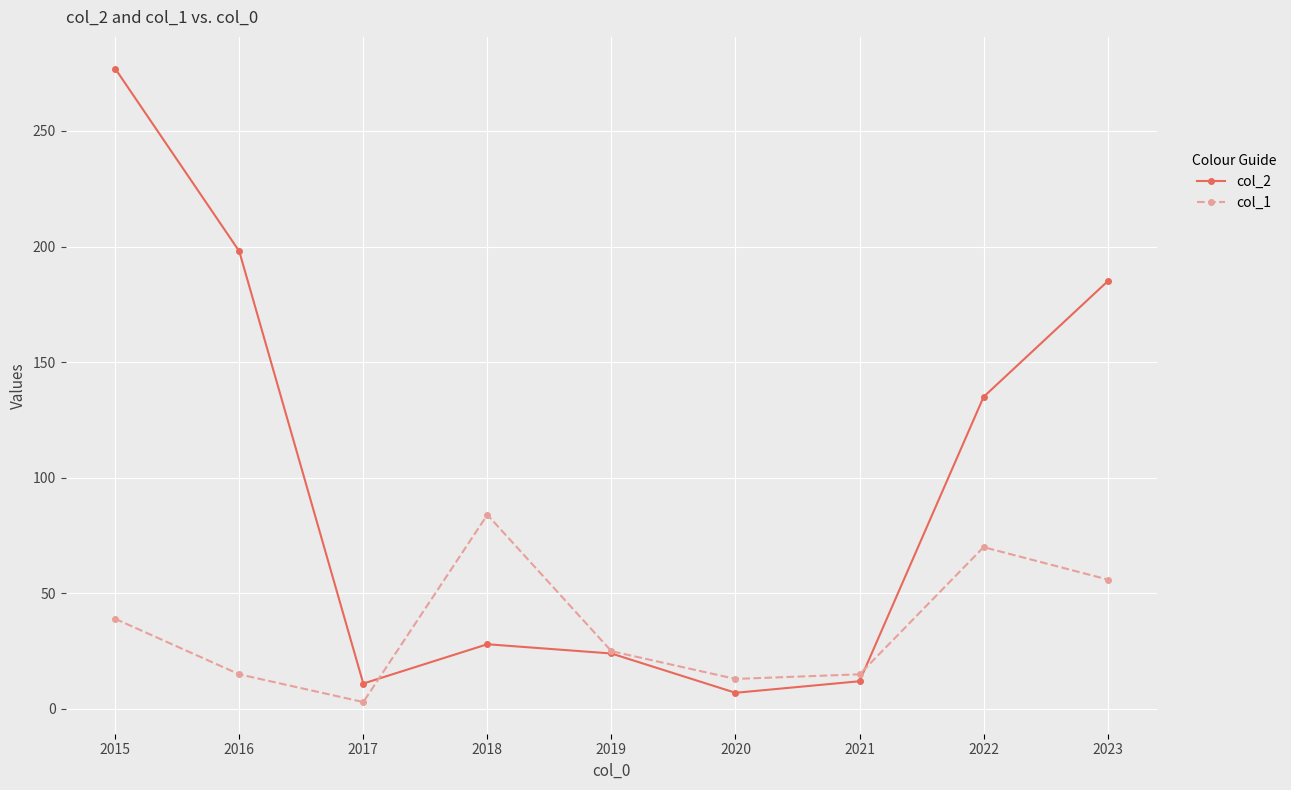

Count the number of data series in this chart.

2